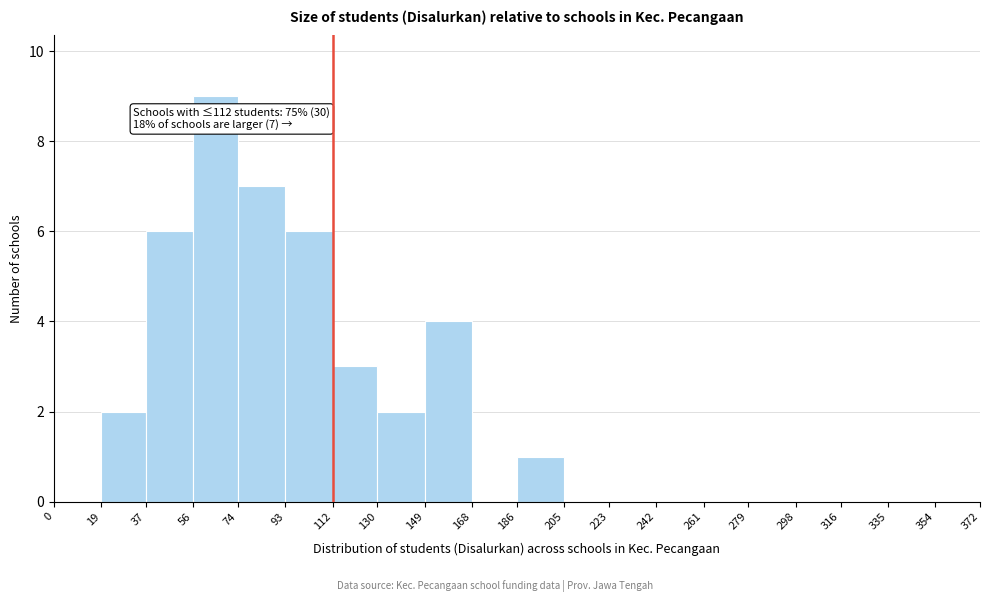

Over which range of the x-axis is the bar tallest?

56 to 74